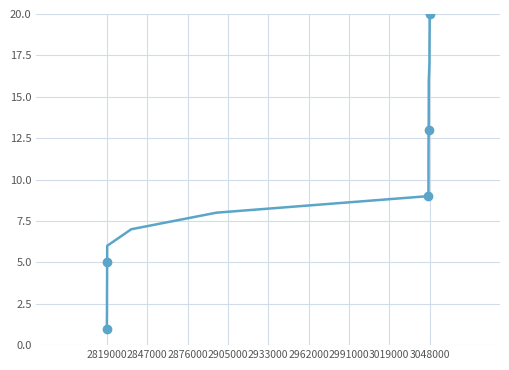

True or false: there are more than 1 points higher than both neighbors.

False